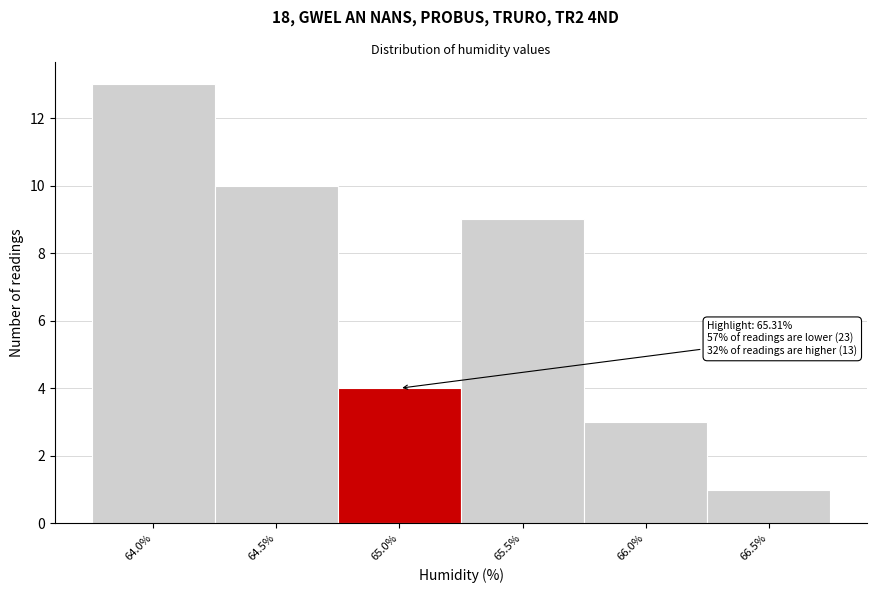

Reading right to left, extract all data points from this chart.

1	3	9	4	10	13